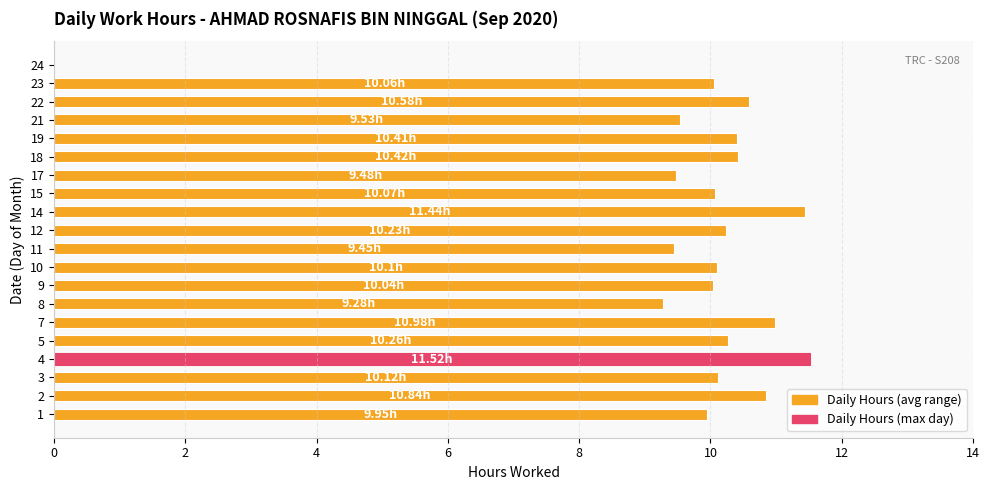

What is the sum of all values?

194.8